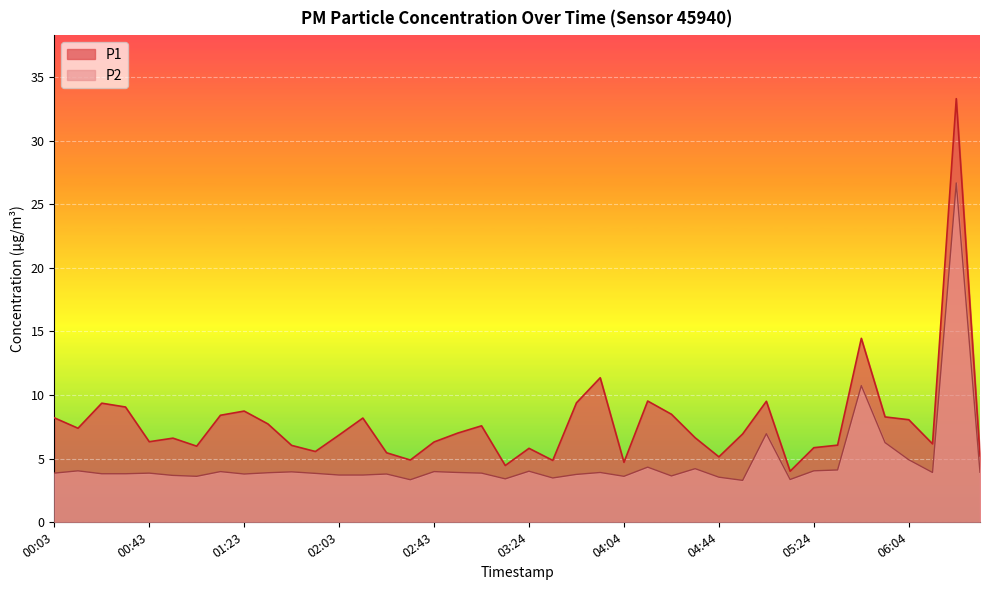

What is the difference between the maximum and second lowest values in the P2 series?

23.3